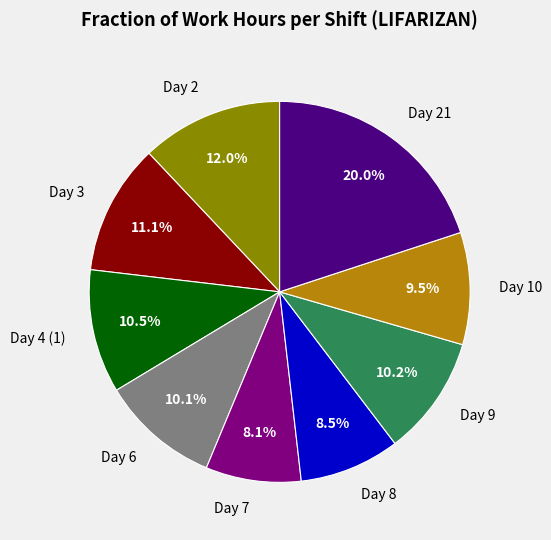

Count the number of slices in the pie.

9